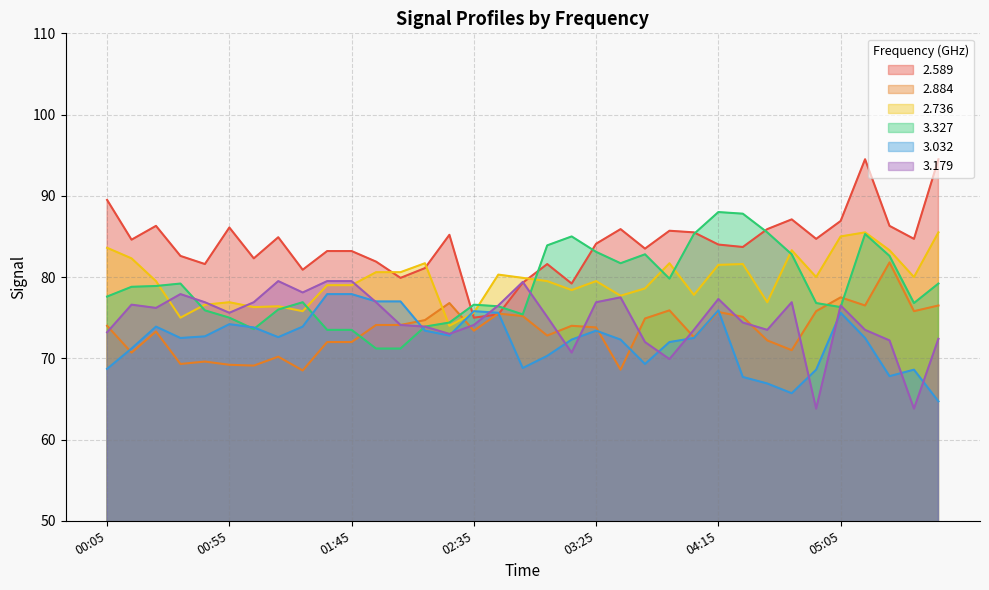

What is the sum of the 2.589 values at 03:45 and 00:35?

166.1